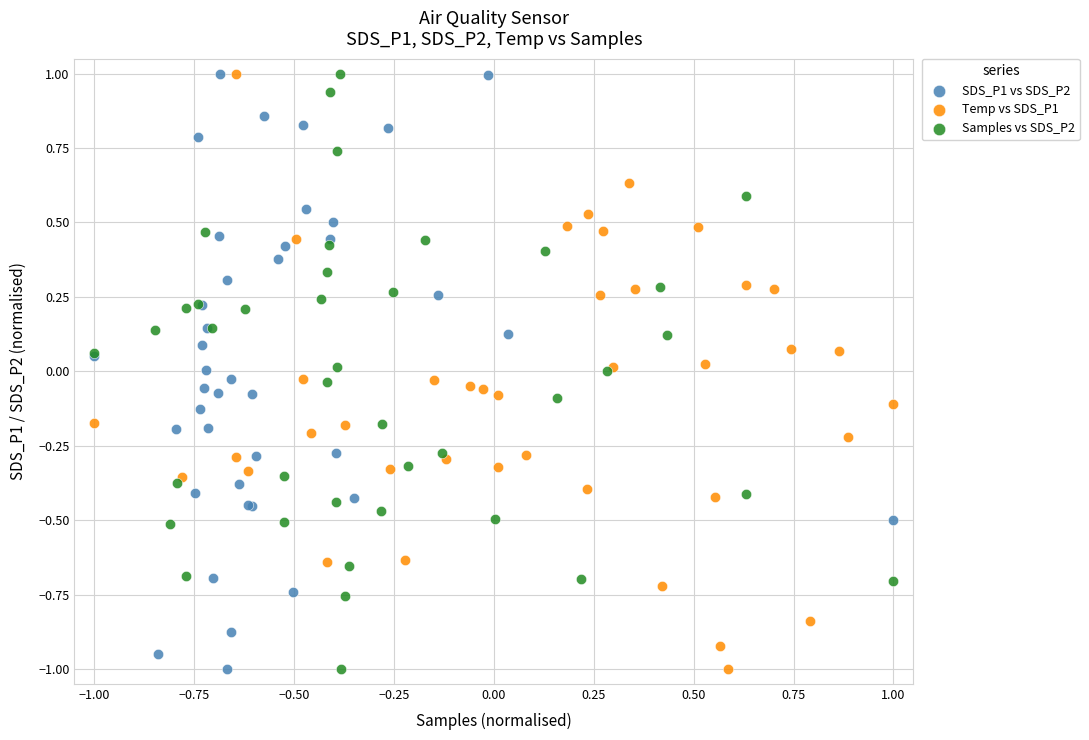

What are all the series names shown in the legend?

SDS_P1 vs SDS_P2, Temp vs SDS_P1, Samples vs SDS_P2